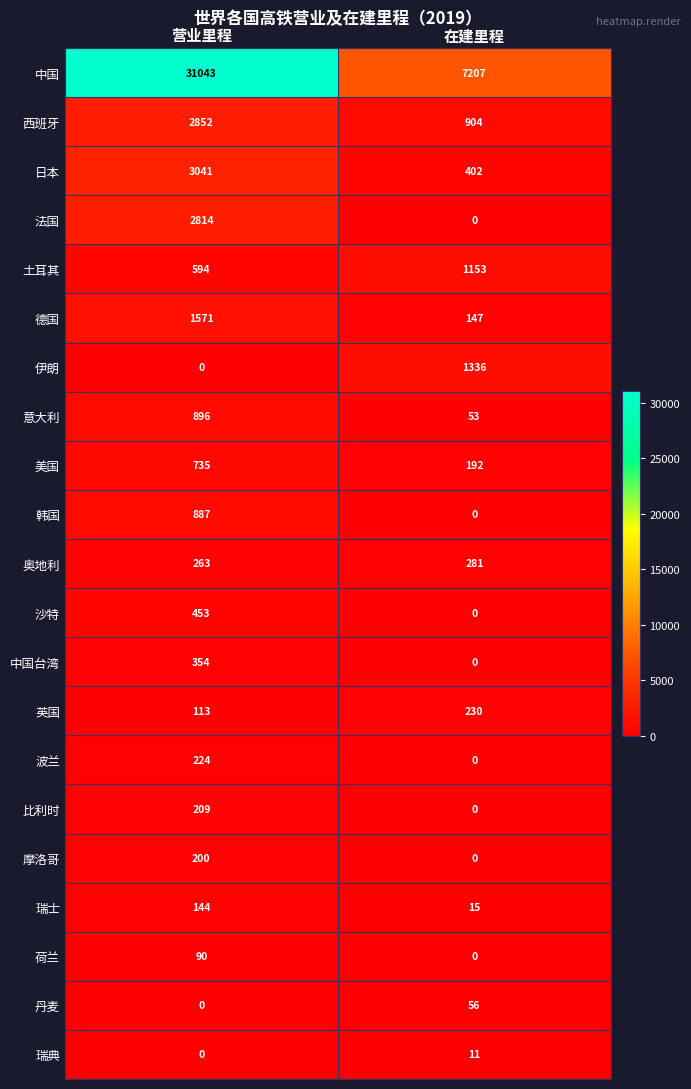

How many data points does each series have?

2